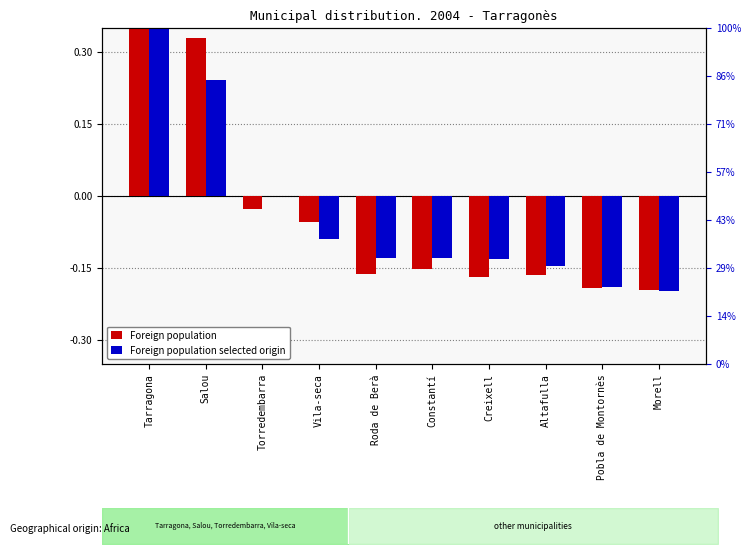

How many categories are shown in the chart?

10